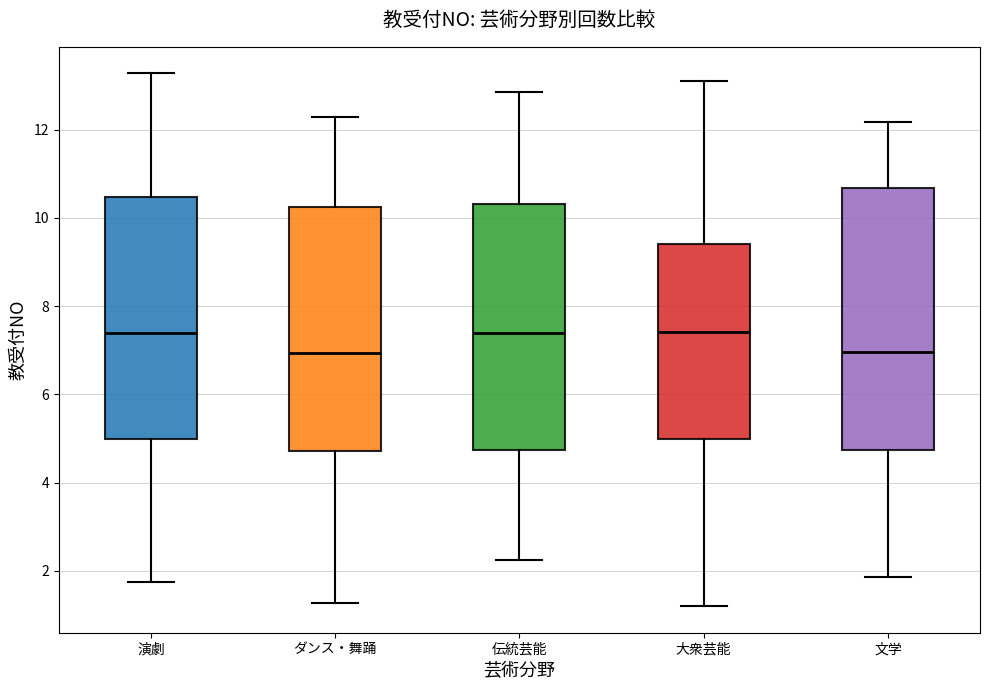

Where does the lower whisker of the box for 伝統芸能 end on the y-axis? The values are not printed on the chart, so give them approximately, as read against the axis.

2.2